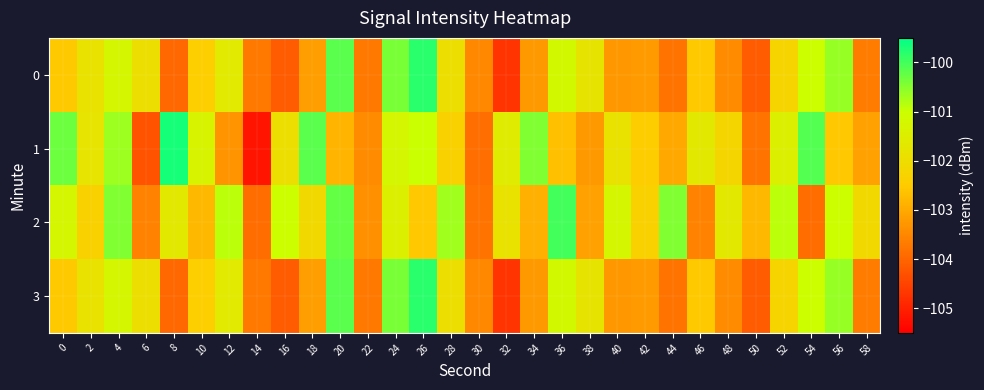

How many data points does each series have?

30